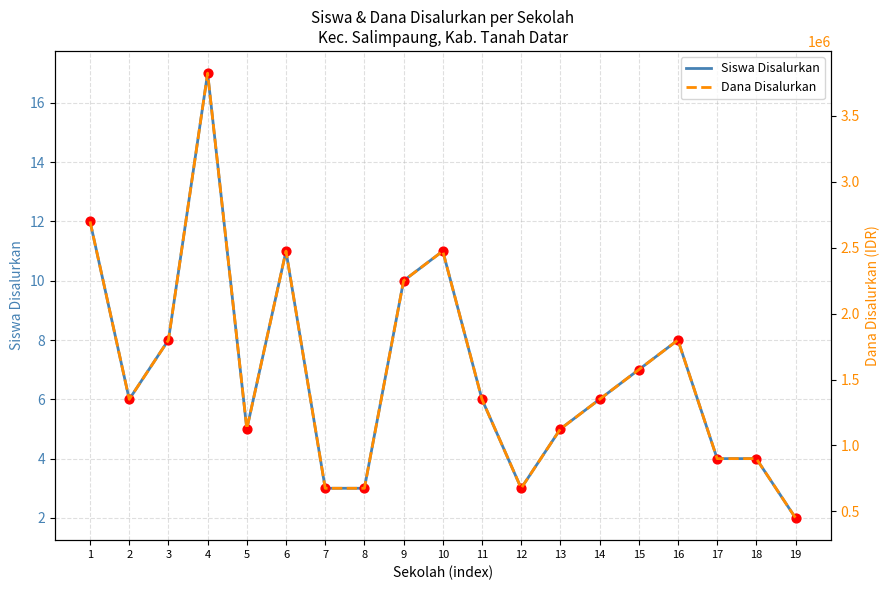

At which category is the sum across all series the highest?

4